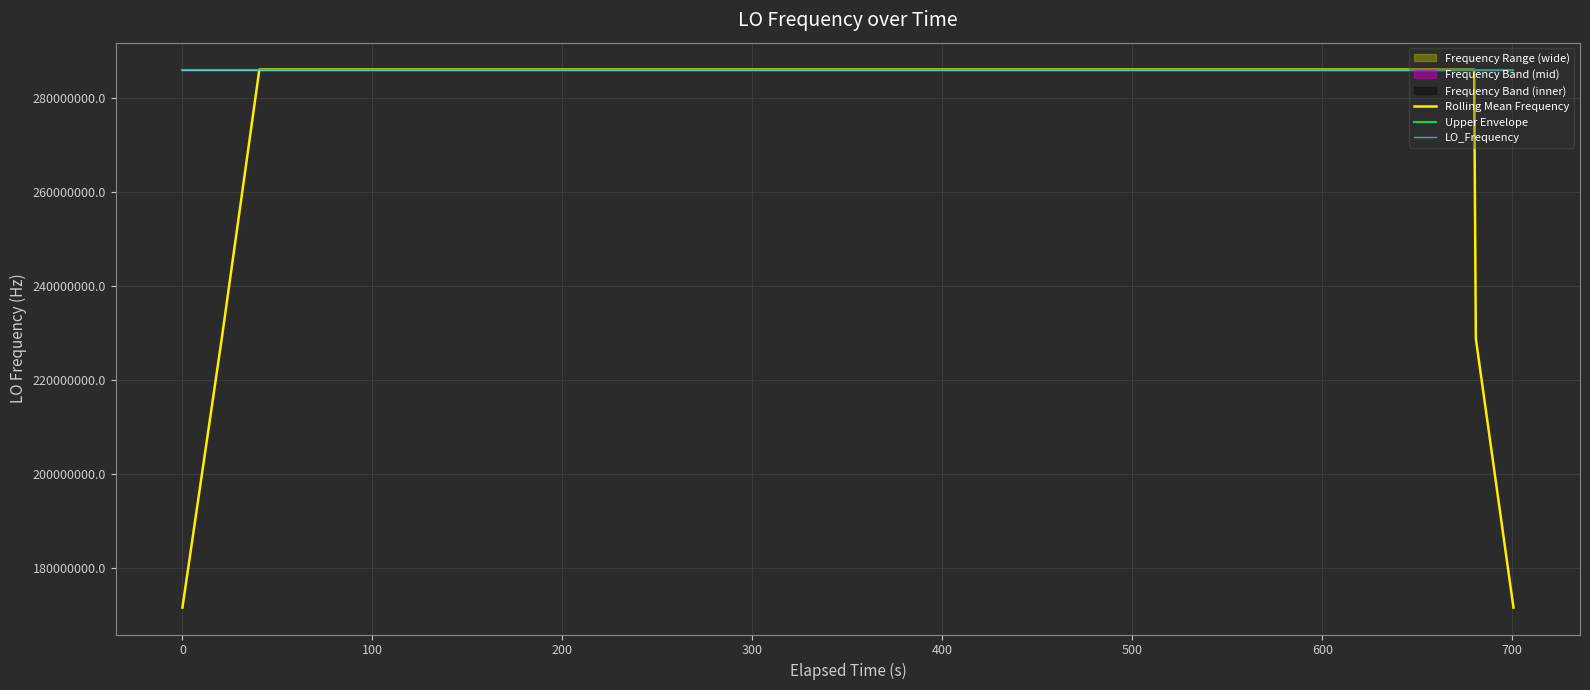

Reading left to right, what are all the values shown in this chart?

Rolling Mean Frequency: 171628200.5	228837601.0	286047001.4	286047001.9	286047001.9	286047002.5	286047001.9	286047002.0	286047002.1	286047002.0	286047001.9	286047002.3	286047002.2	286047002.3	286047002.3	286047002.3	286047002.3	286047002.3	286047002.2	286047002.0	286047001.9	286047002.0	286047002.0	286047002.0	286047002.0	286047001.9	286047001.9	286047002.0	286047002.1	286047002.1	286047002.3	286047001.4	286047001.1	286047000.3	286046999.9	286046999.5	286046999.9	286046999.7	228837600.1	171628200.1
Upper Envelope: 286047002.2	286047005.3	286047002.3	286047005.2	286047004.5	286047004.8	286047005.3	286047005.3	286047002.2	286047005.1	286047004.9	286047004.8	286047004.9	286047004.5	286047004.5	286047005.2	286047005.1	286047004.8	286047004.6	286047004.2	286047004.6	286047004.1	286047004.7	286047005.0	286047004.0	286047004.5	286047004.5	286047004.0	286047005.0	286047004.7	286047004.8	286047004.4	286047005.0	286047000.6	286047003.4	286047000.6	286047002.4	286047002.8	286047002.8	286047002.4
LO_Frequency: 286046999.7	286047002.8	286046999.8	286047002.7	286047002.0	286047002.3	286047002.8	286047002.8	286046999.7	286047002.6	286047002.4	286047002.3	286047002.4	286047002.0	286047002.0	286047002.7	286047002.6	286047002.3	286047002.1	286047001.7	286047002.1	286047001.6	286047002.2	286047002.5	286047001.5	286047002.0	286047002.0	286047001.5	286047002.5	286047002.2	286047002.3	286047001.9	286047002.5	286046998.1	286047000.9	286046998.1	286046999.9	286047000.3	286047000.3	286046999.9